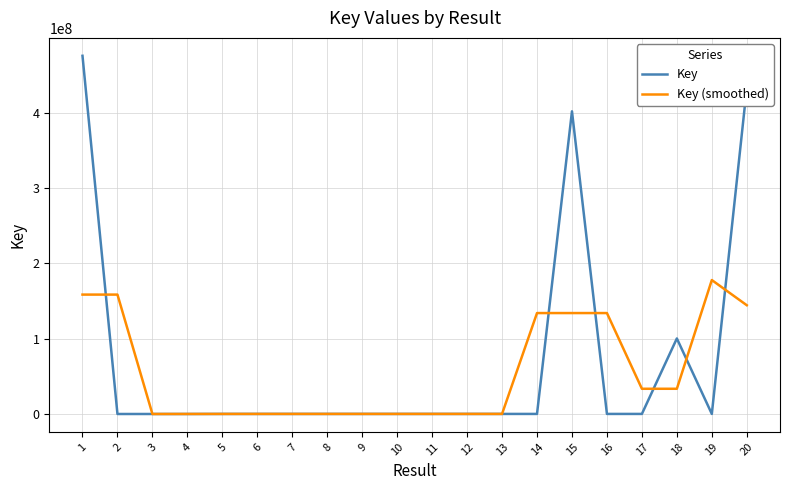

What is the spread (max minus min) of values at 1?

316991694.0